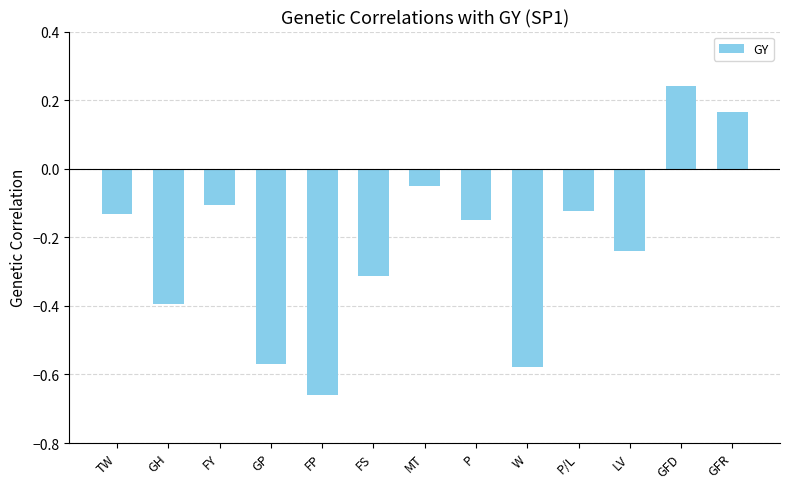

What is the sum of the values at GFR and GP?

-0.4